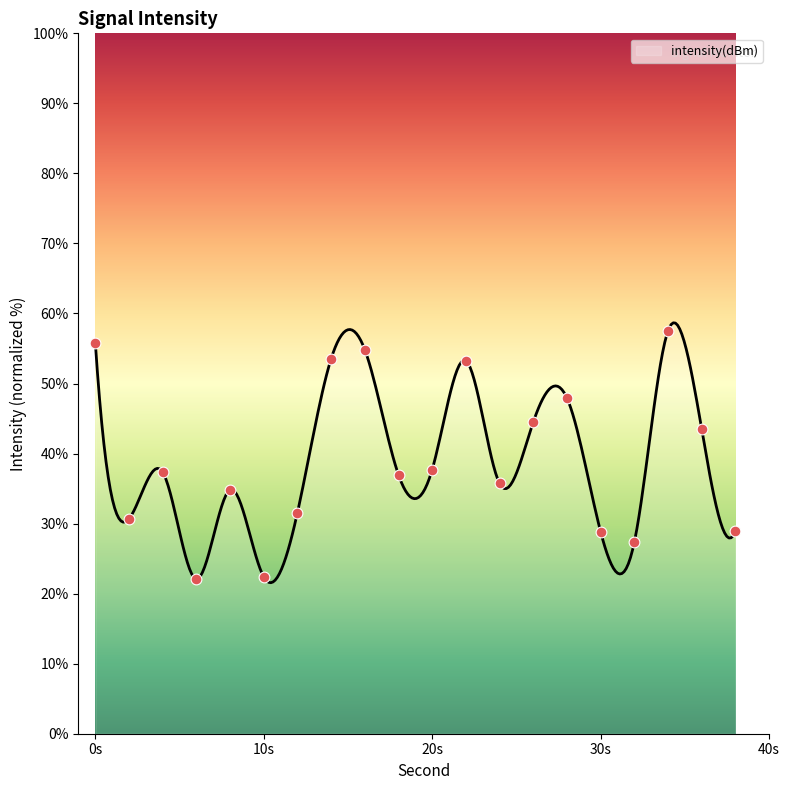

Which has a higher value, 2 or 8?

8